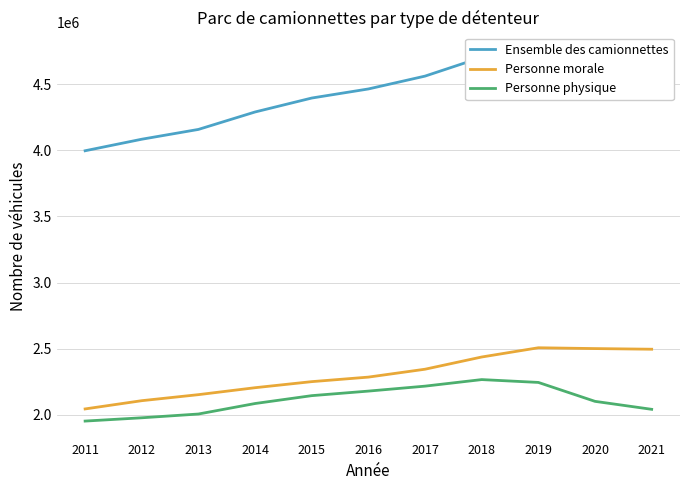

At which label is Ensemble des camionnettes closest to 4373691?

2015